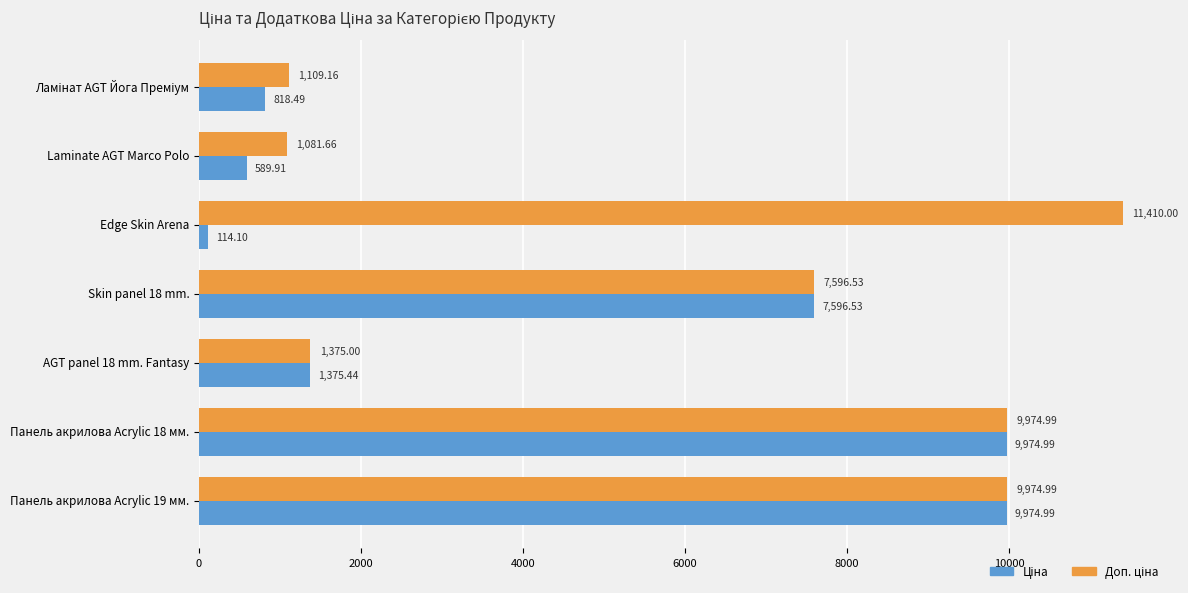

What is the spread (max minus min) of values at Edge Skin Arena?

11295.9